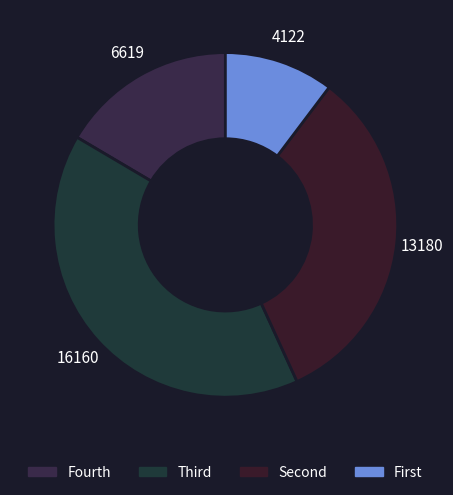

How many slices are in this pie chart?

4